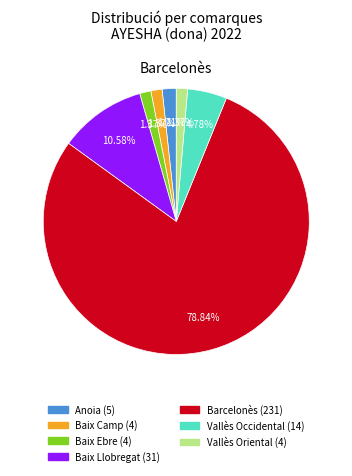

To the nearest percent, what is the combined percentage of Vallès Oriental and Anoia?

3%